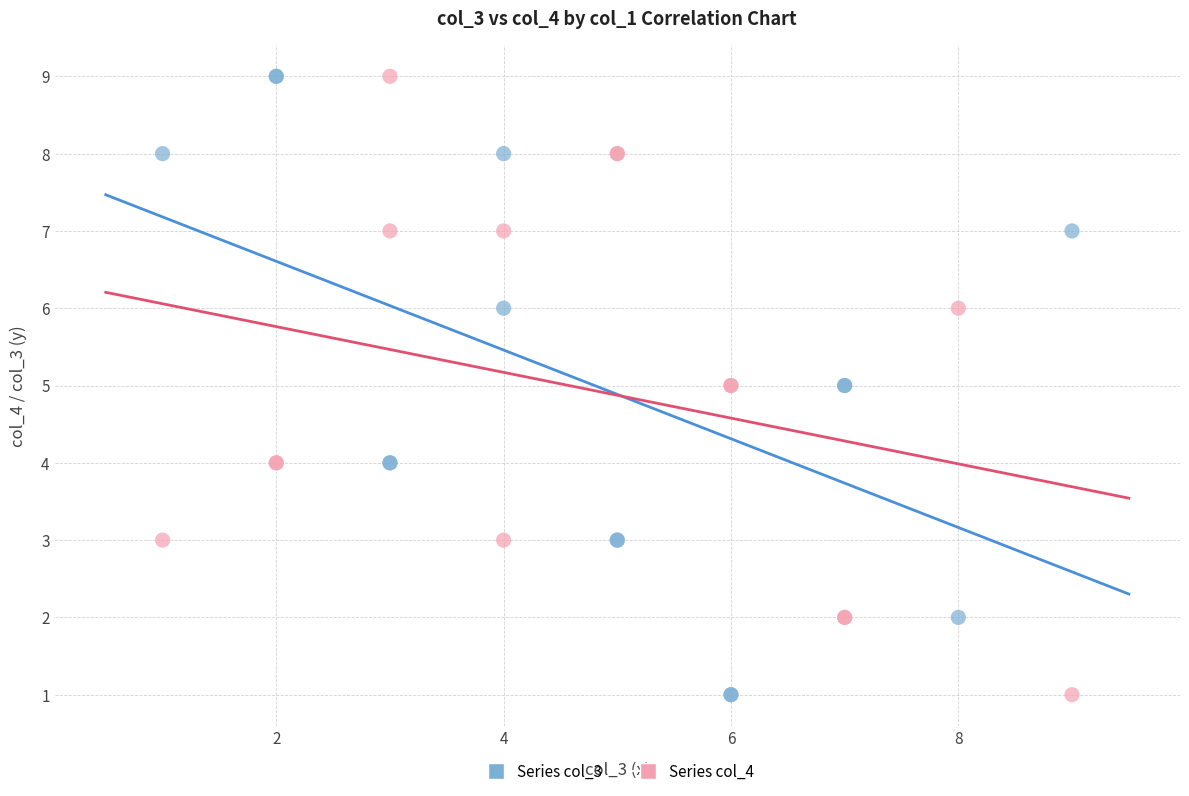

What is the X range (max minus min) for the scatter plot?

8